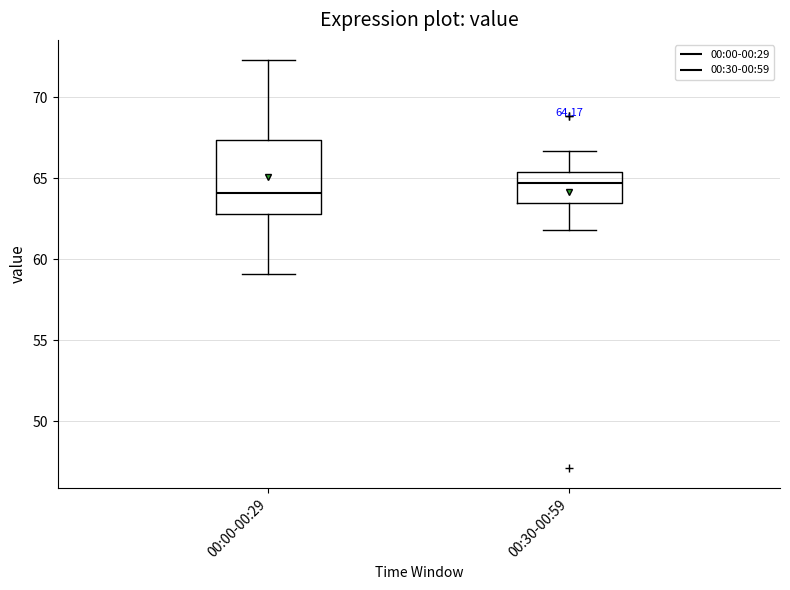

Which box is the tallest, from its lower edge to its upper edge?

00:00-00:29